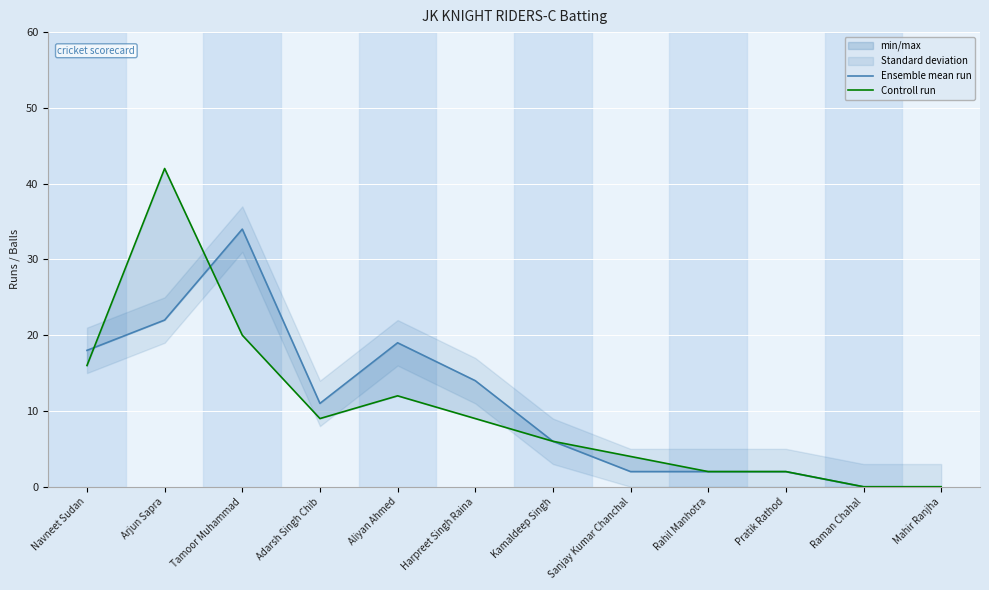

Which series ends up on top after the final intersection of Controll run and Ensemble mean run?

Ensemble mean run